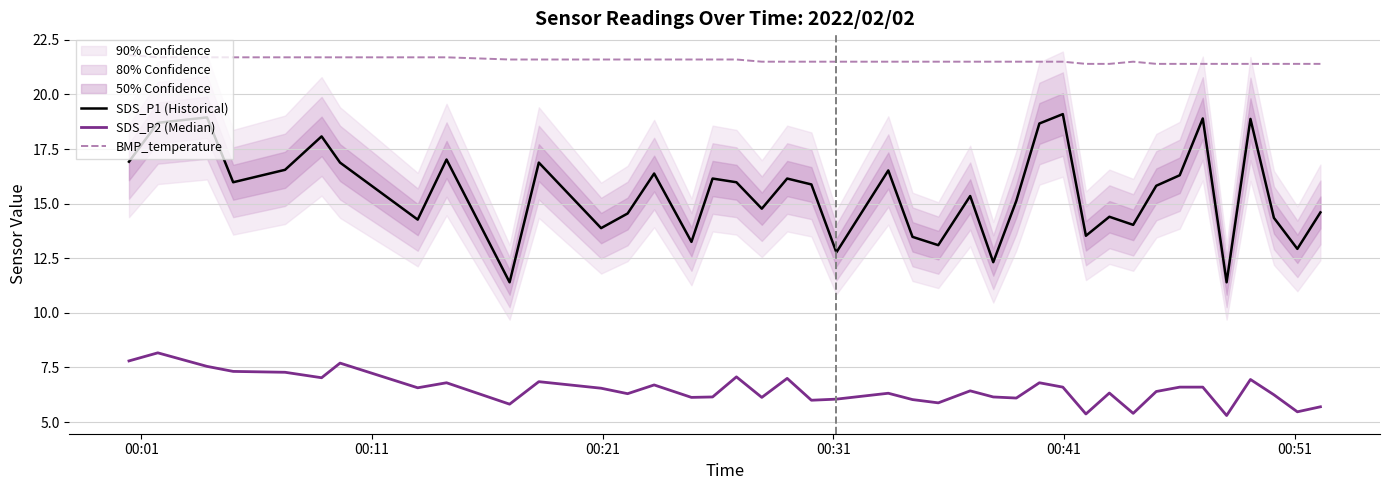

True or false: BMP_temperature and SDS_P1 (Historical) intersect in this chart.

False